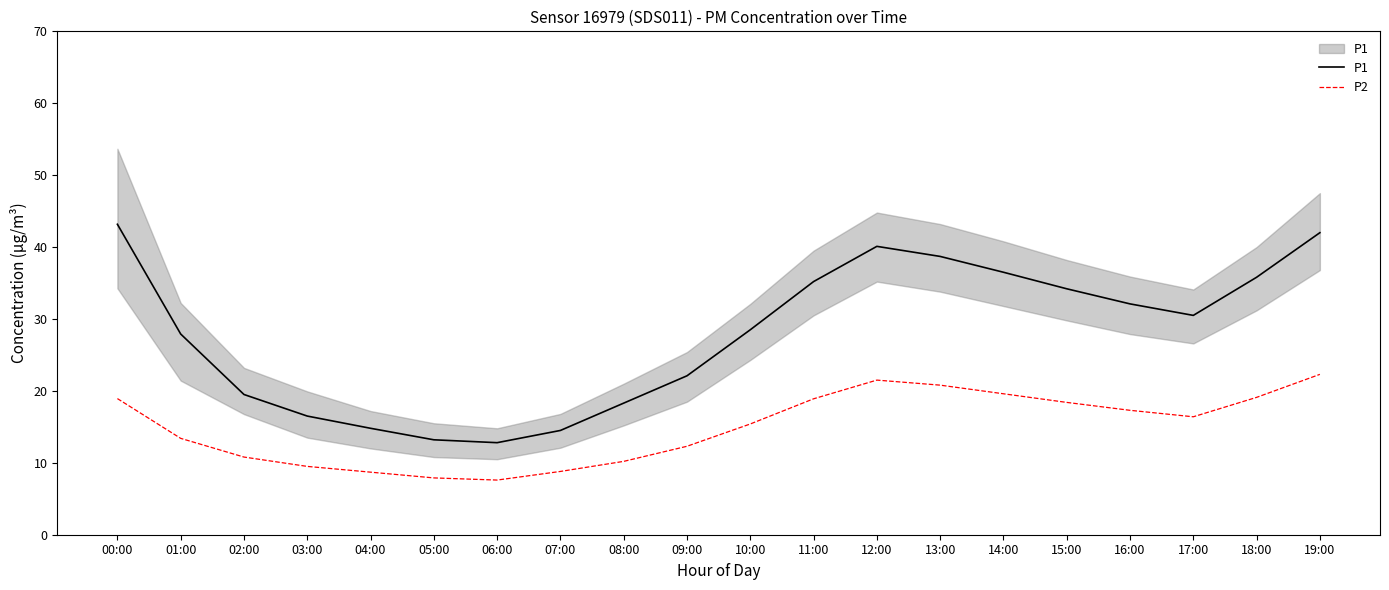

What is the total value across all series at 04:00?

23.5